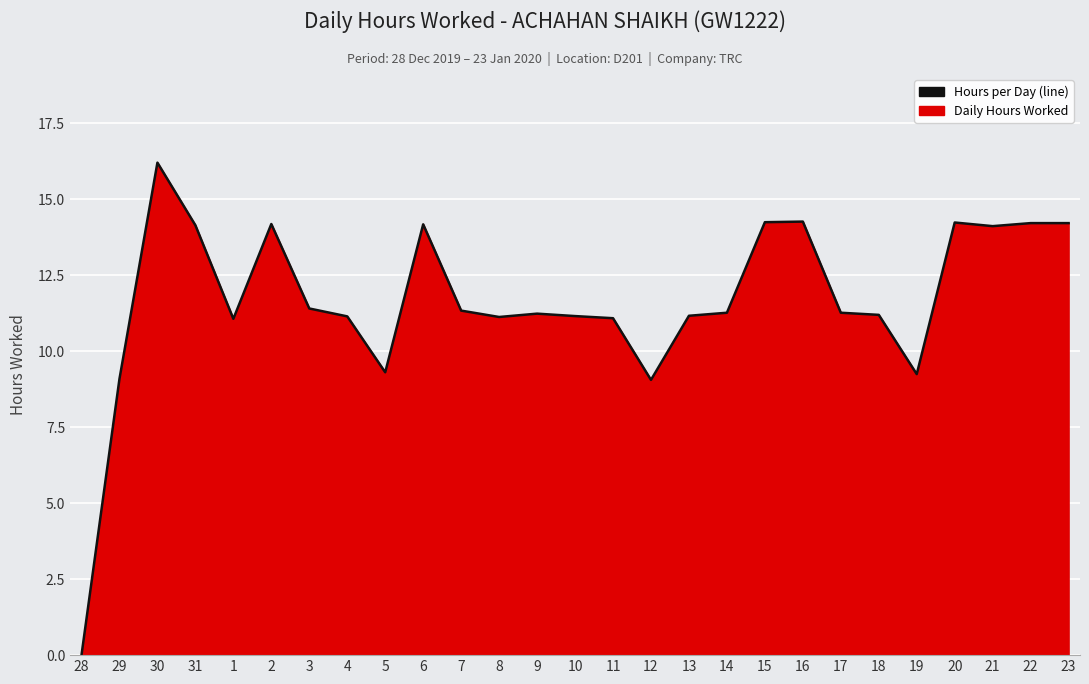

What is the label of the 19th point from the left?

15